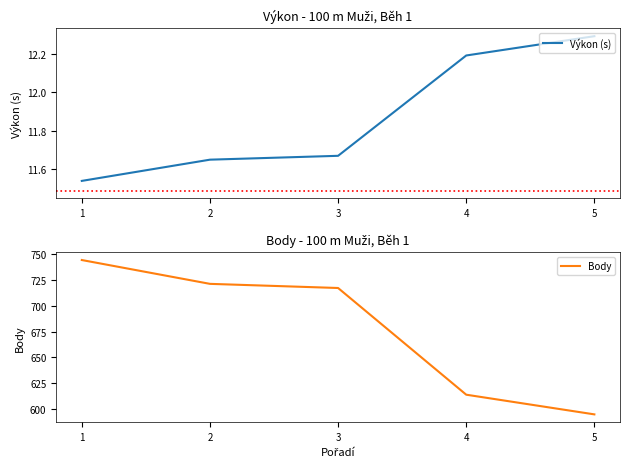

What are all the series names shown in the legend?

Výkon (s), Body